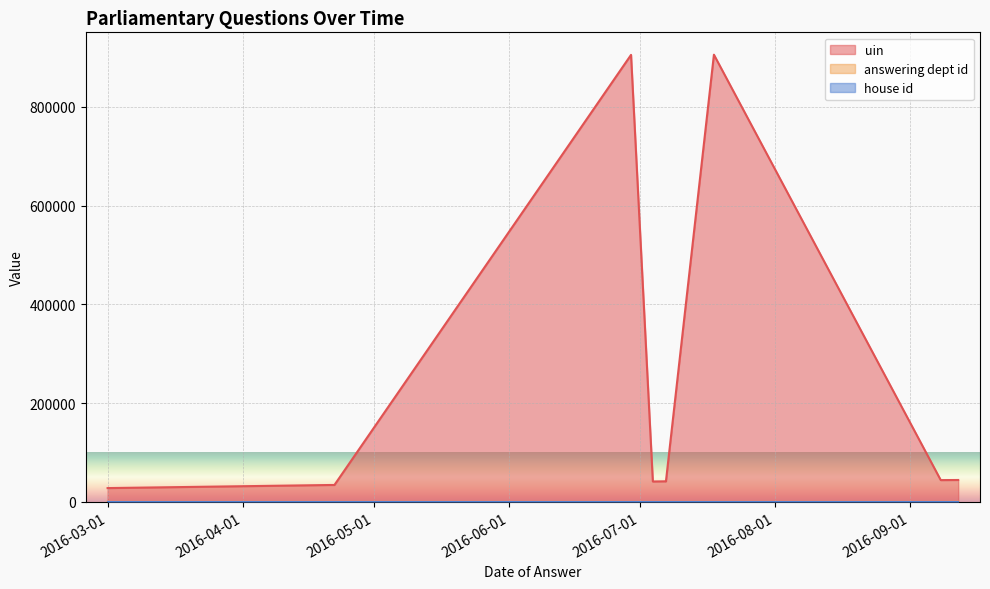

What is the value of the house id point at the 8th from the left?

1